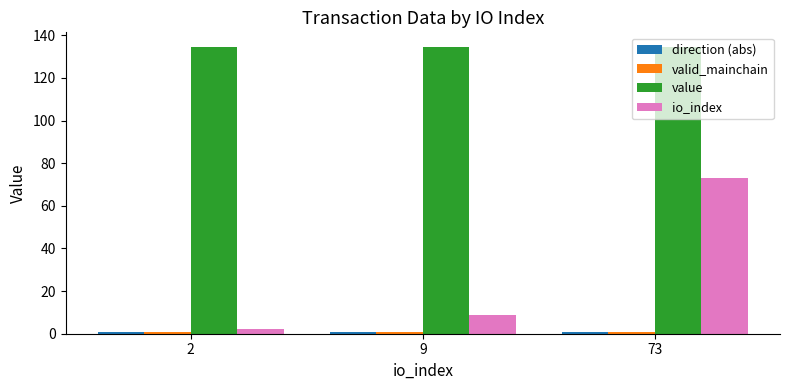

Are the bars grouped side by side (vs. stacked)?

Yes